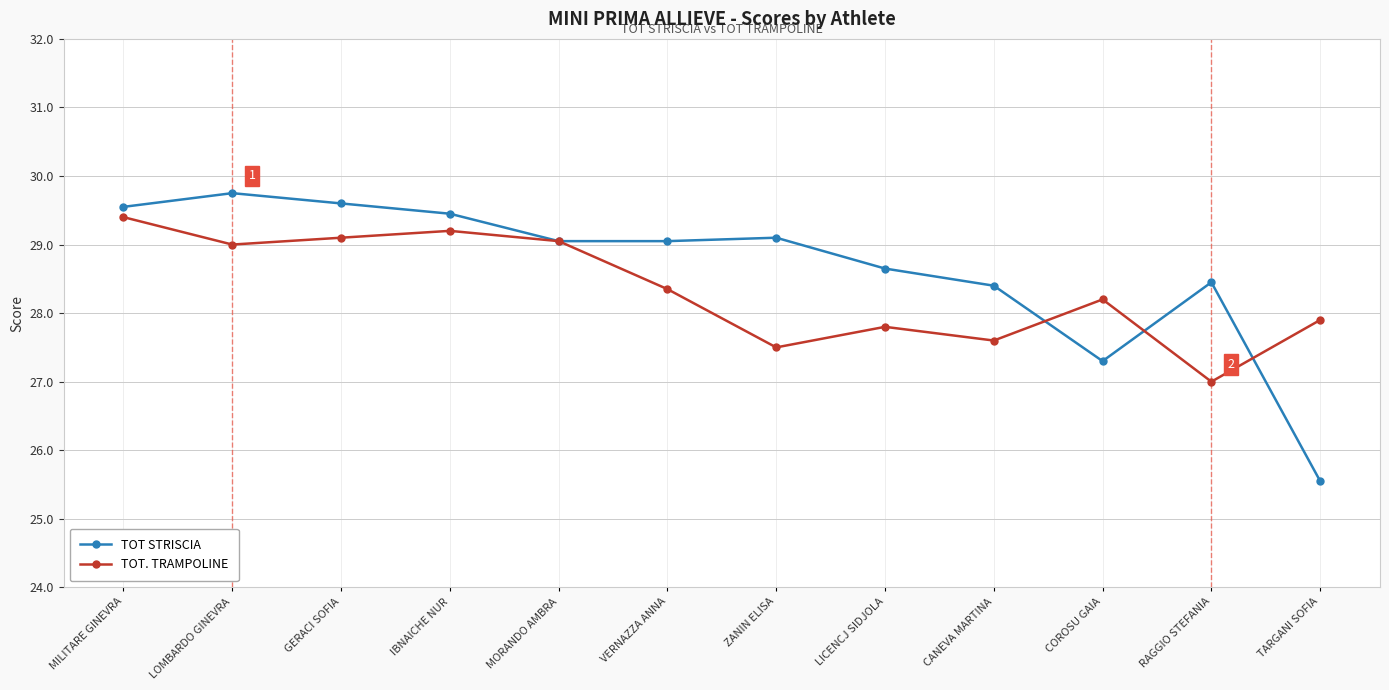

Which series has the largest range (max minus min)?

TOT STRISCIA